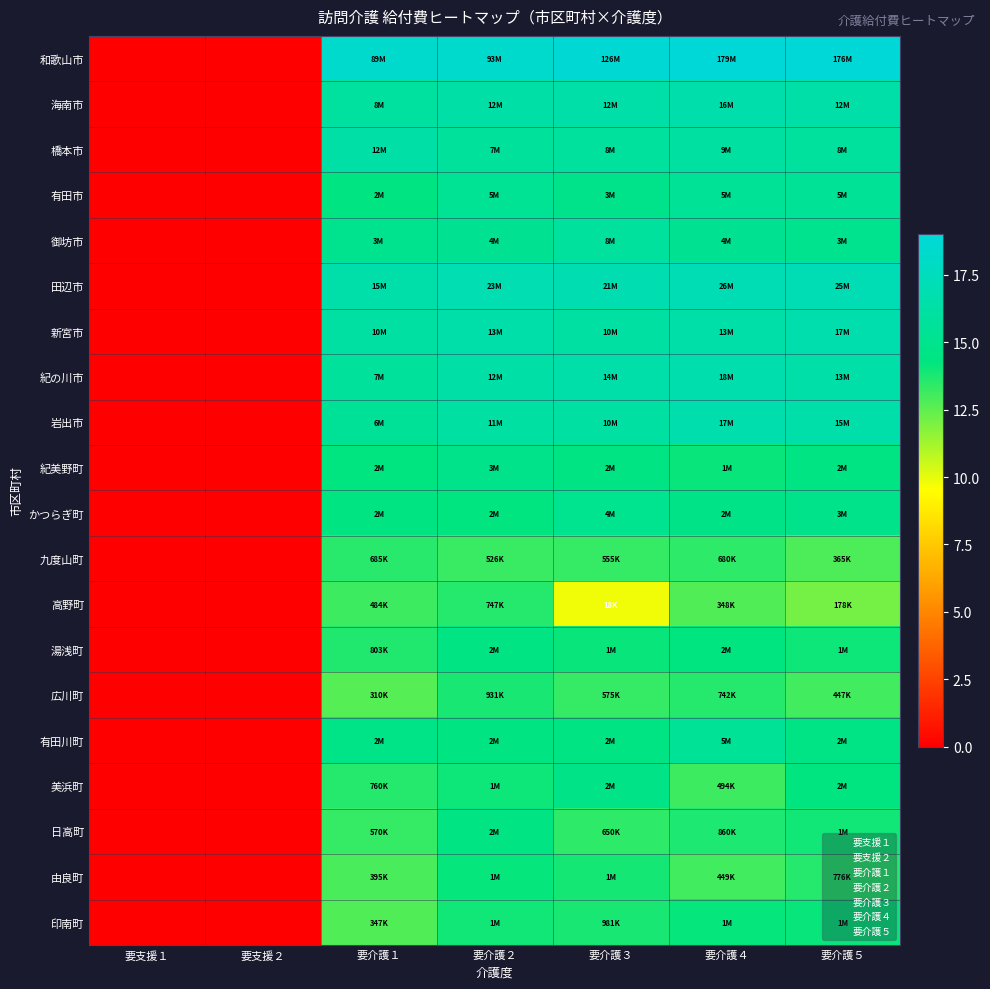

At 要介護１, list the series in order from smallest to largest.

広川町, 印南町, 由良町, 高野町, 日高町, 九度山町, 美浜町, 湯浅町, 紀美野町, 有田市, かつらぎ町, 有田川町, 御坊市, 岩出市, 紀の川市, 海南市, 新宮市, 橋本市, 田辺市, 和歌山市